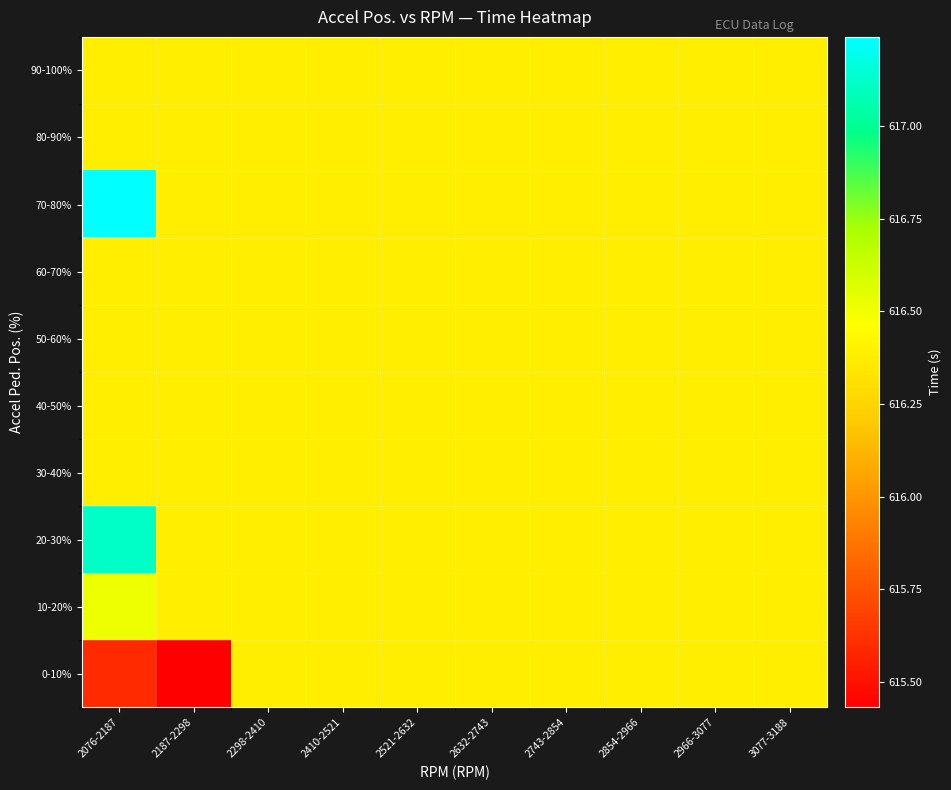

Which series has the largest total across all categories?

70-80%